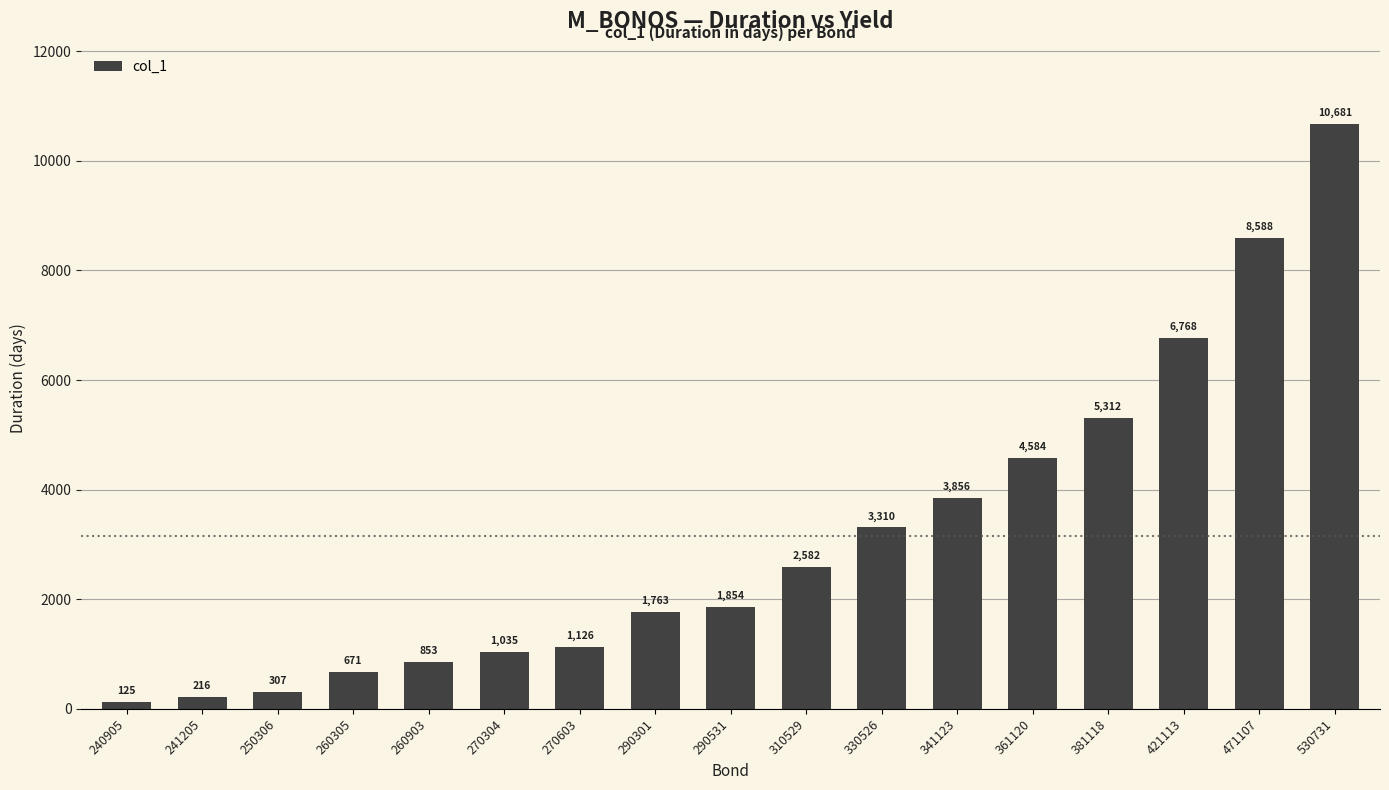

Approximately how many times larger is the value at 381118 compared to 270304?

5.1